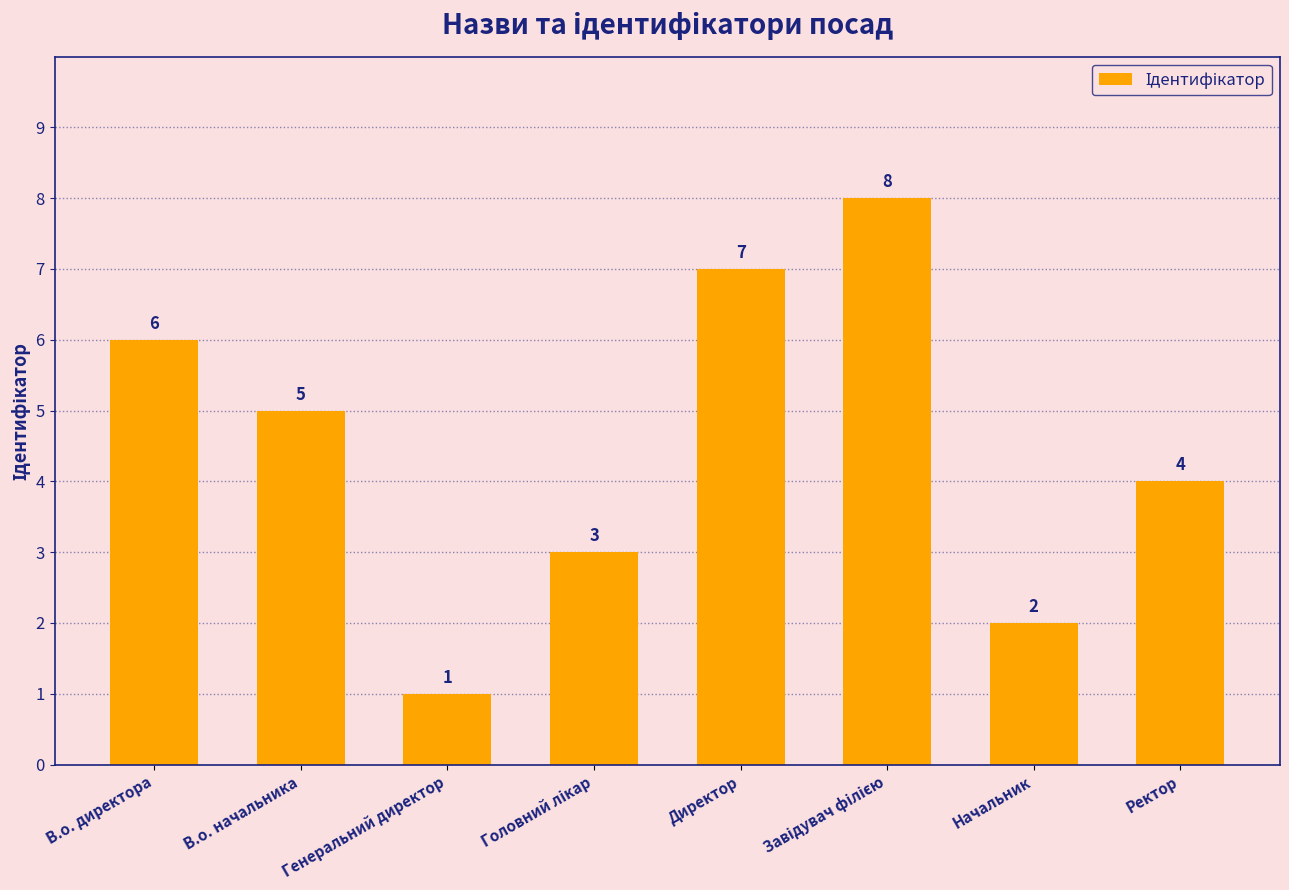

What value does the data have at Начальник?

2